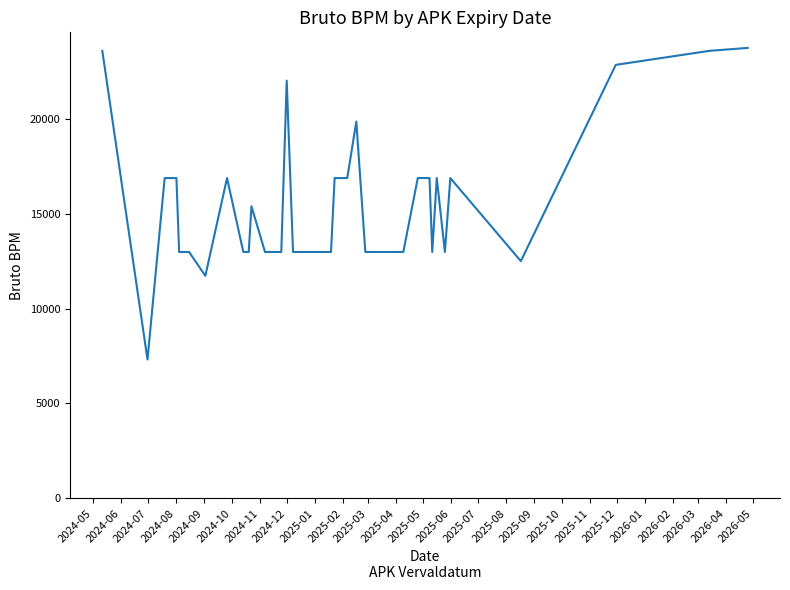

The chart shows a value of 18277 at 29. True or false?

False